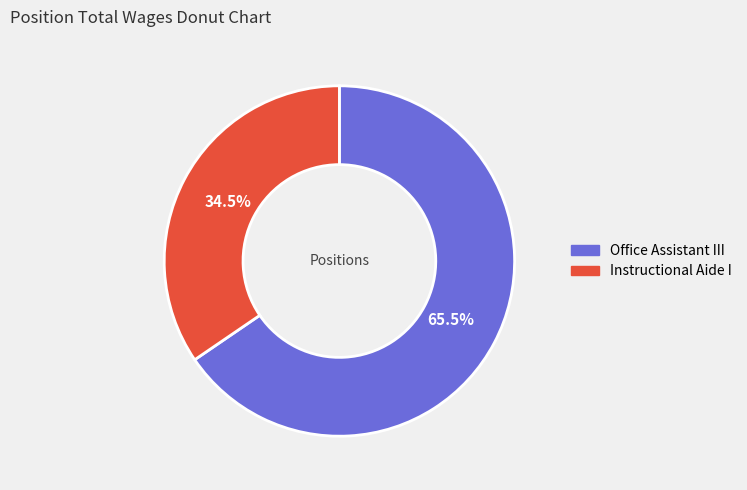

To the nearest percent, what is the combined percentage of Office Assistant III and Instructional Aide I?

100%